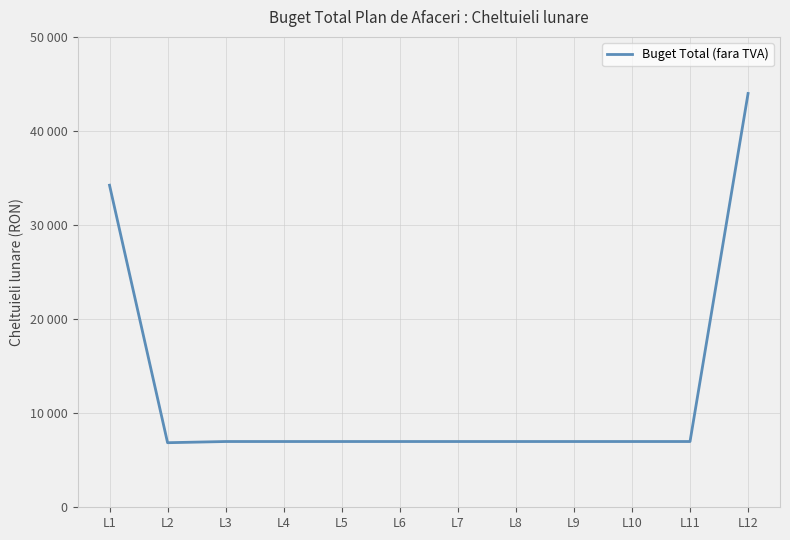

Is this an area chart (filled region under the line)?

No